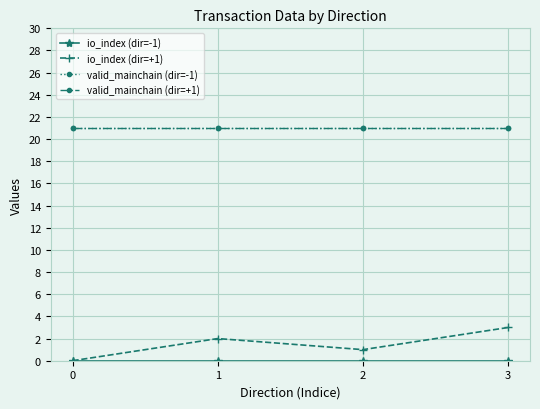

Does the chart have visible grid lines?

Yes